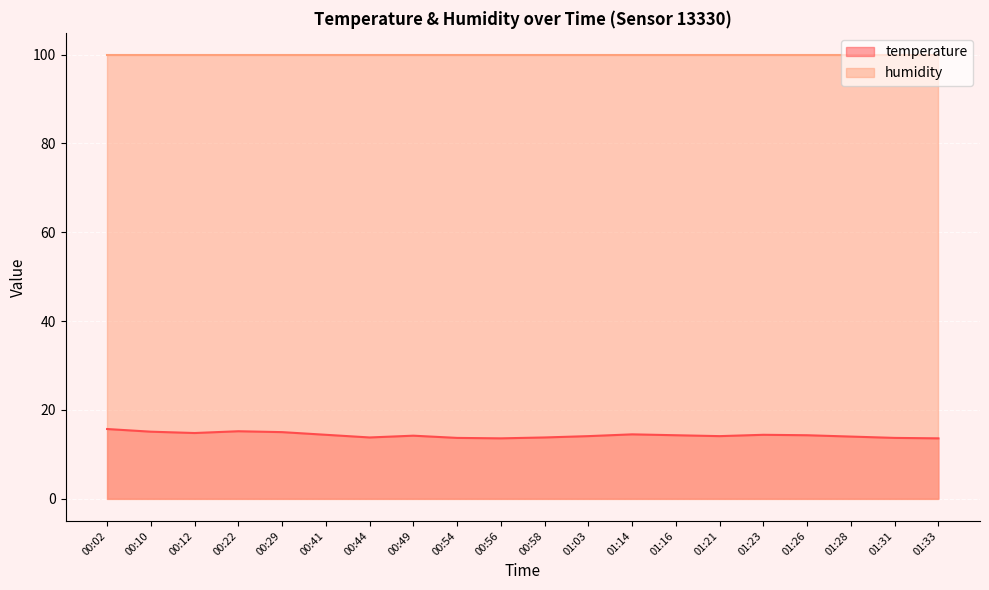

True or false: the data shows 14.3 at 01:16.

True